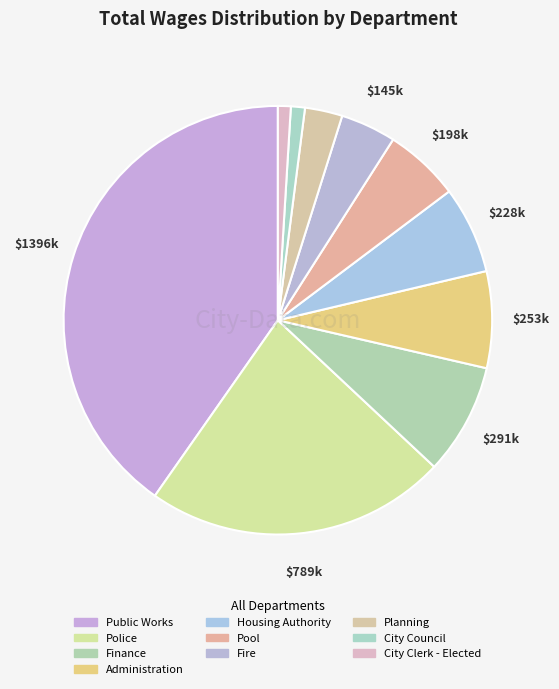

To the nearest percent, what is the difference between the Police and Housing Authority slice percentages?

16%